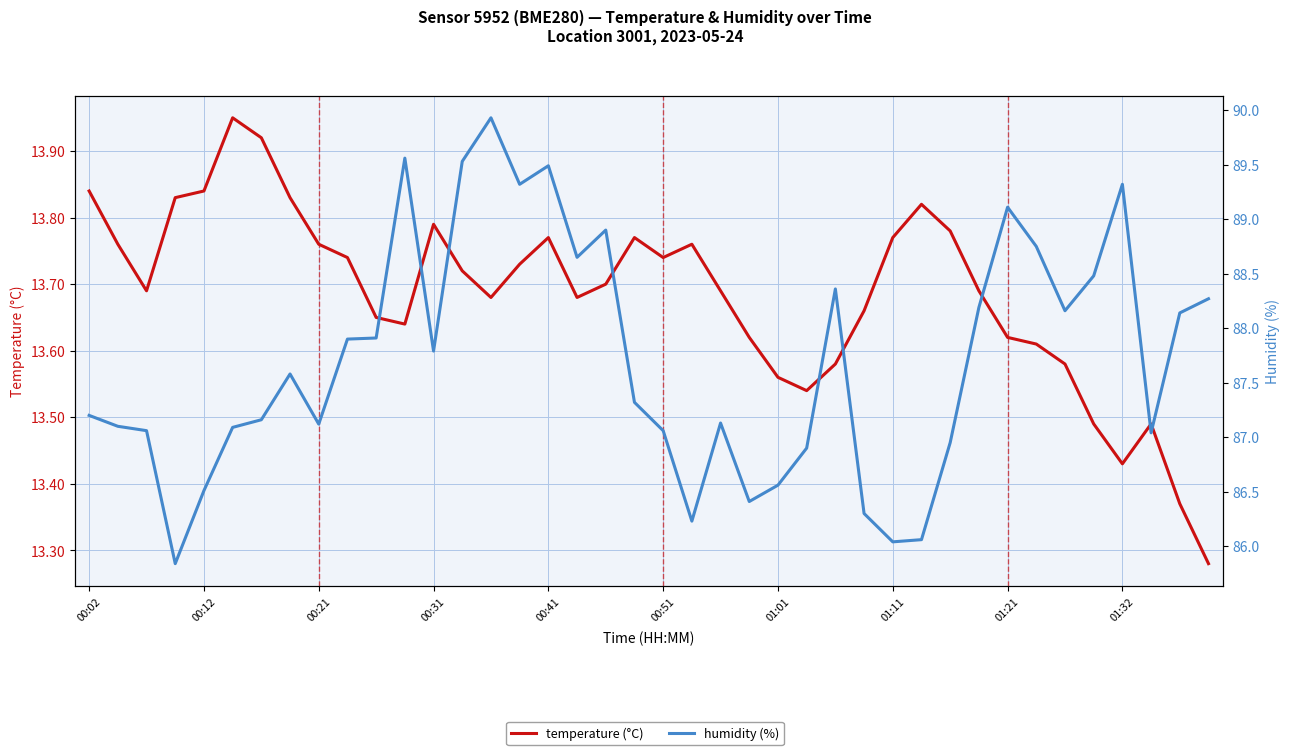

How many values in the humidity (%) series exceed 87?

30